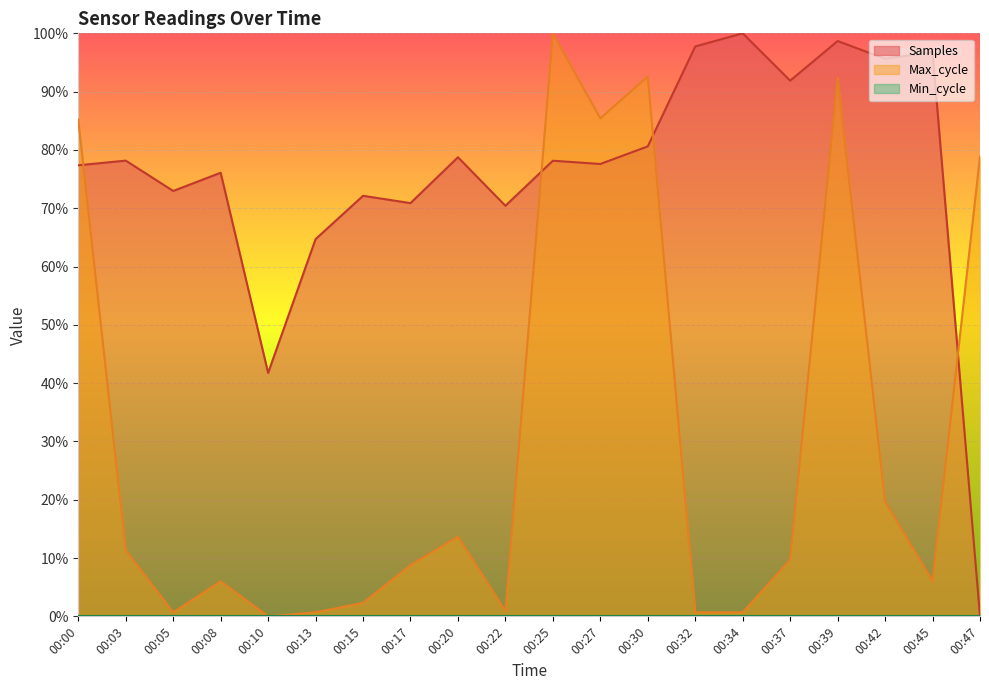

Between which two adjacent categories do Samples and Max_cycle first intersect?

00:00 and 00:03